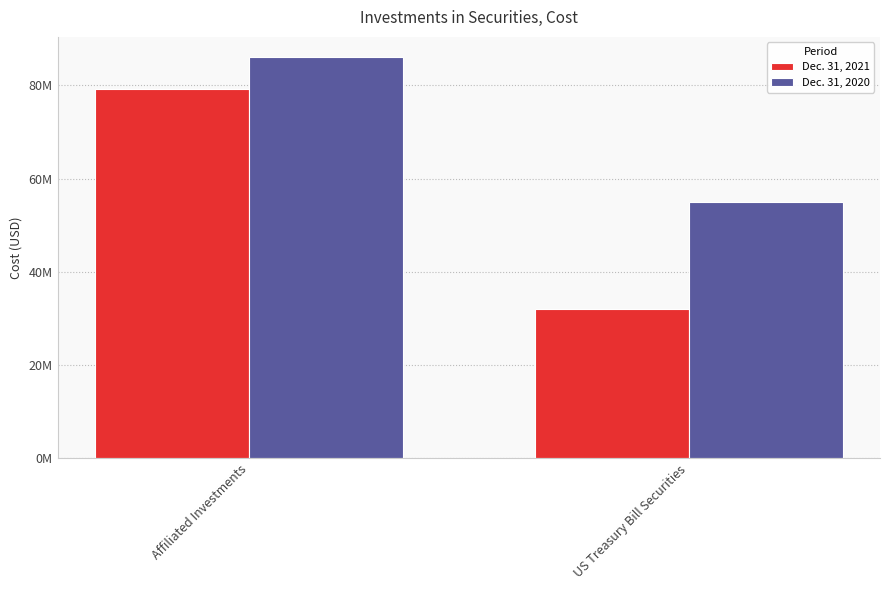

What are all the series names shown in the legend?

Dec. 31, 2021, Dec. 31, 2020